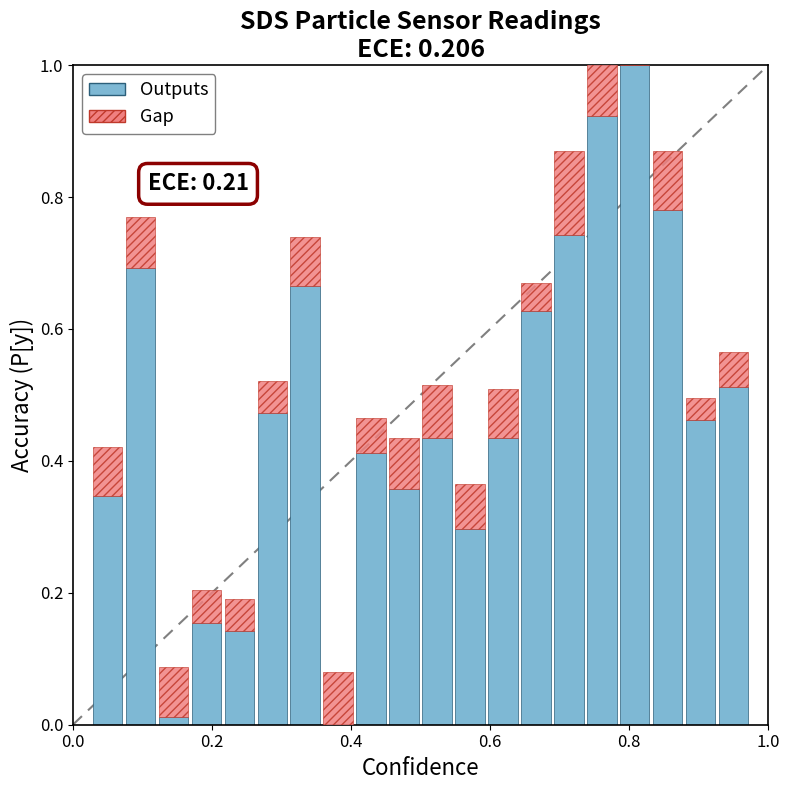

How many groups of bars are there?

20